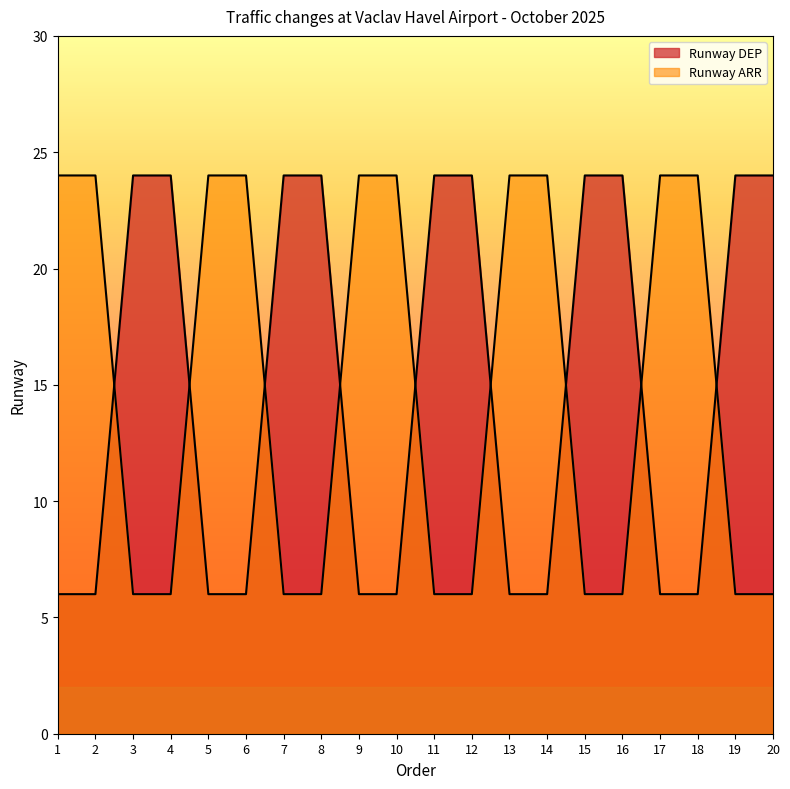

What are all the series names shown in the legend?

Runway DEP, Runway ARR